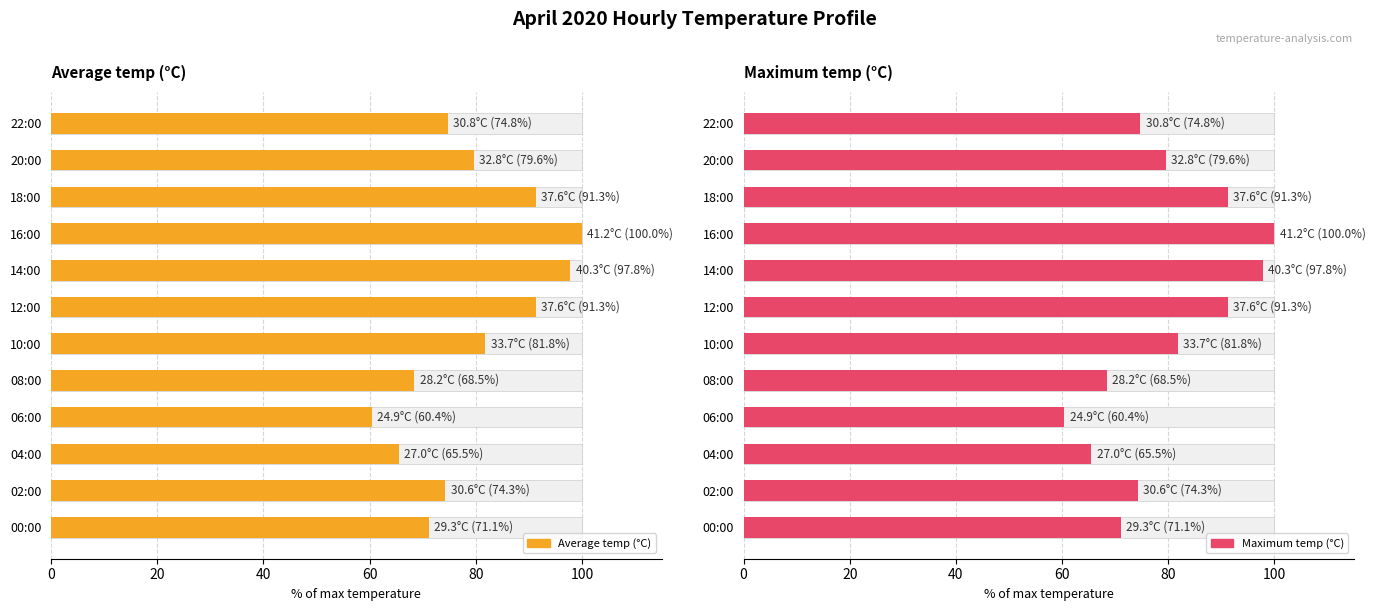

Are the bars grouped side by side (vs. stacked)?

Yes